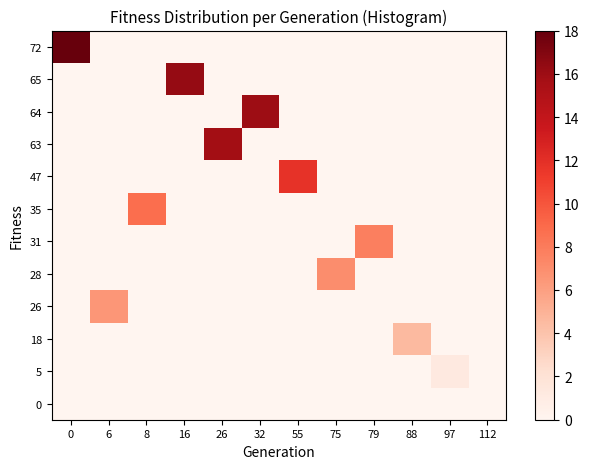

What is the maximum value shown in the chart?

72